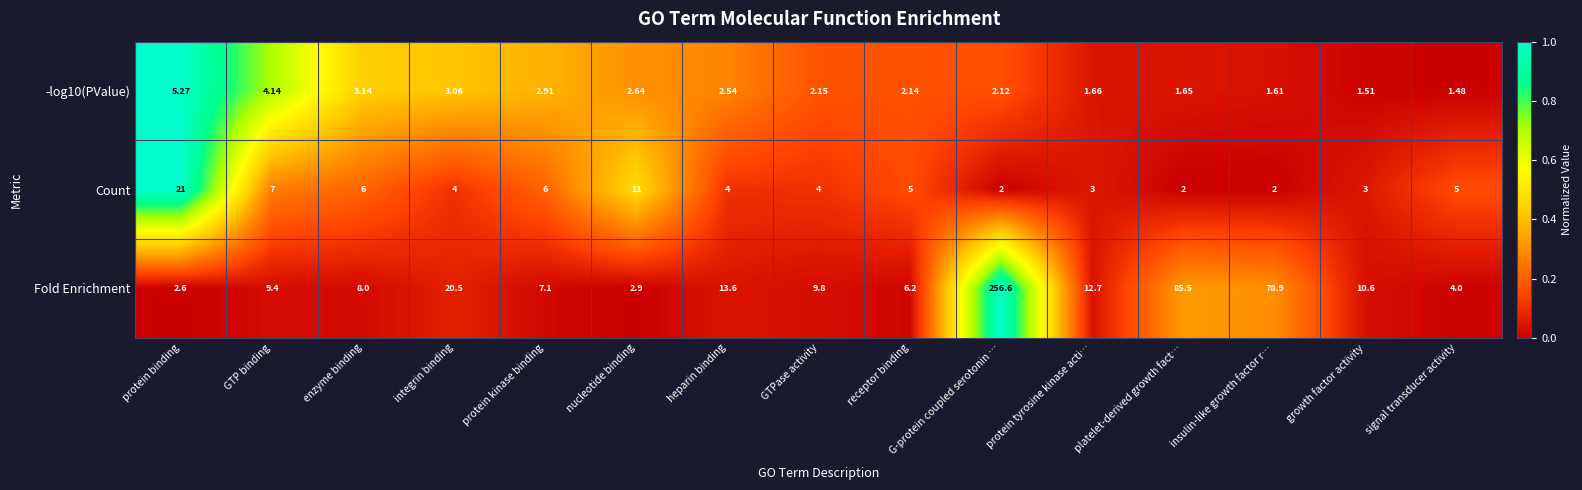

What is the difference between the highest and lowest values at nucleotide binding?

8.4